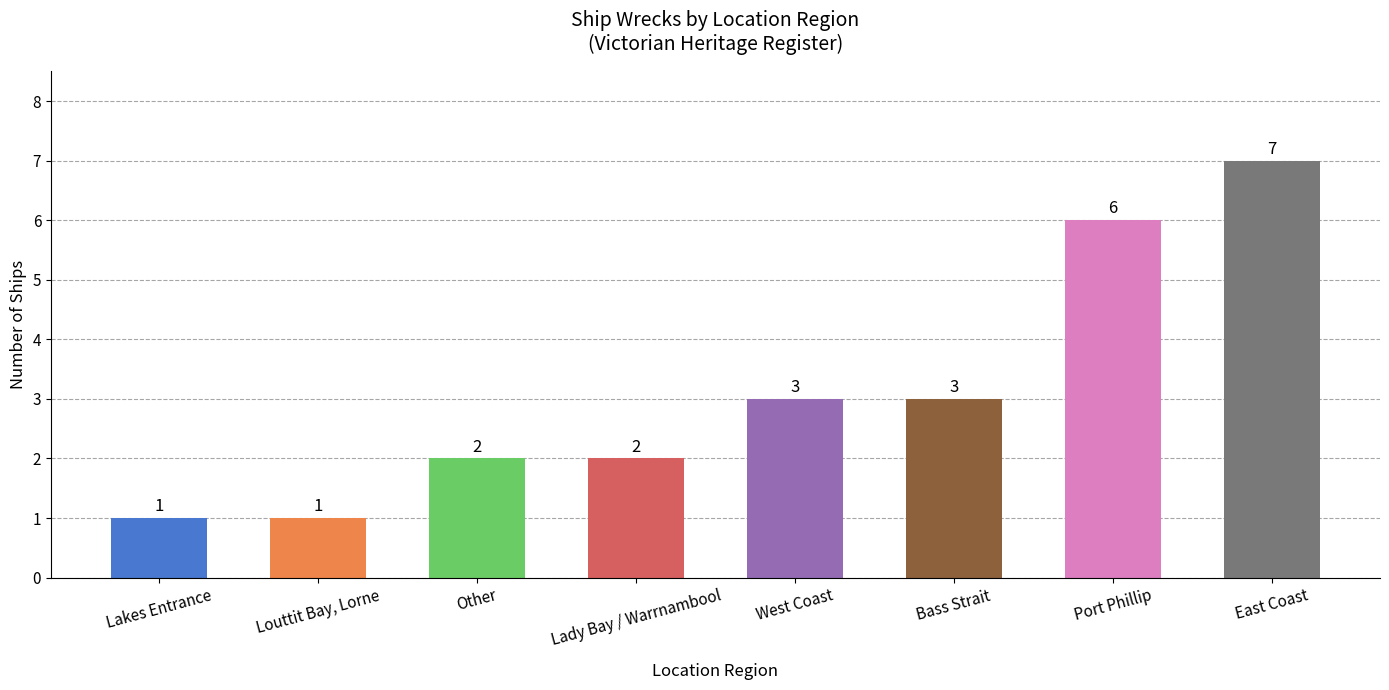

Approximately how many times larger is the value at Port Phillip compared to Lady Bay / Warrnambool?

3.0